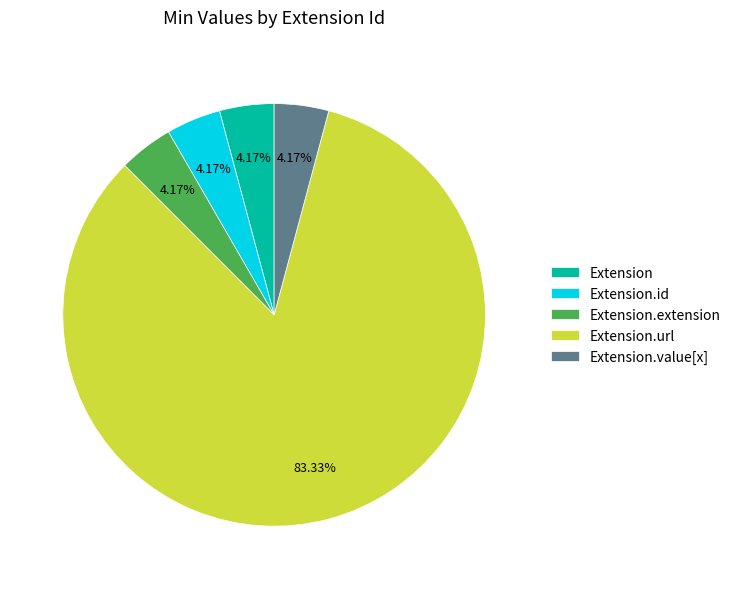

To the nearest percent, what is the difference between the largest and smallest slice percentages?

79%